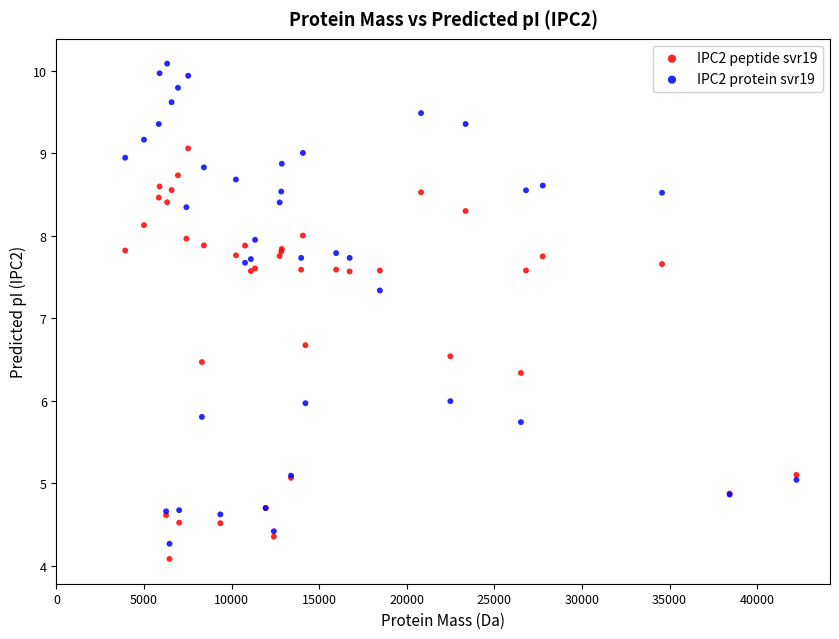

Which series reaches the minimum Y coordinate?

IPC2 peptide svr19